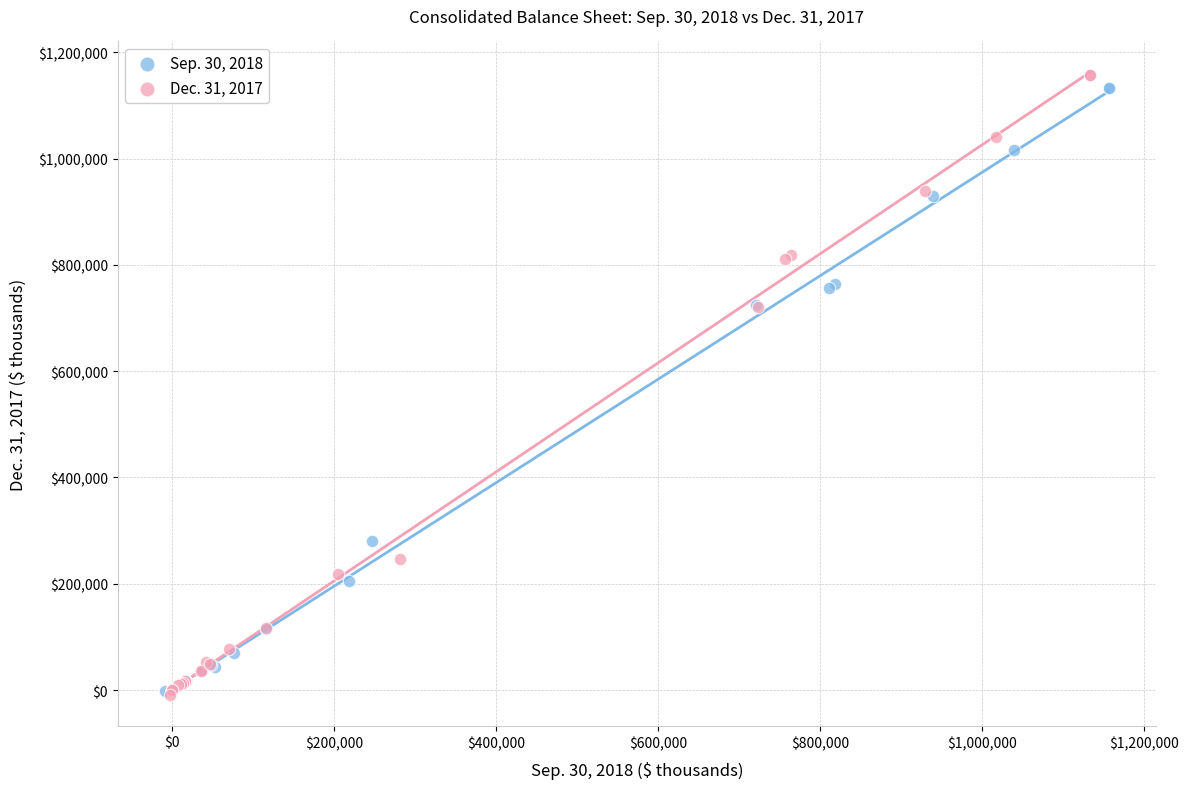

What are all the series names shown in the legend?

Sep. 30, 2018, Dec. 31, 2017